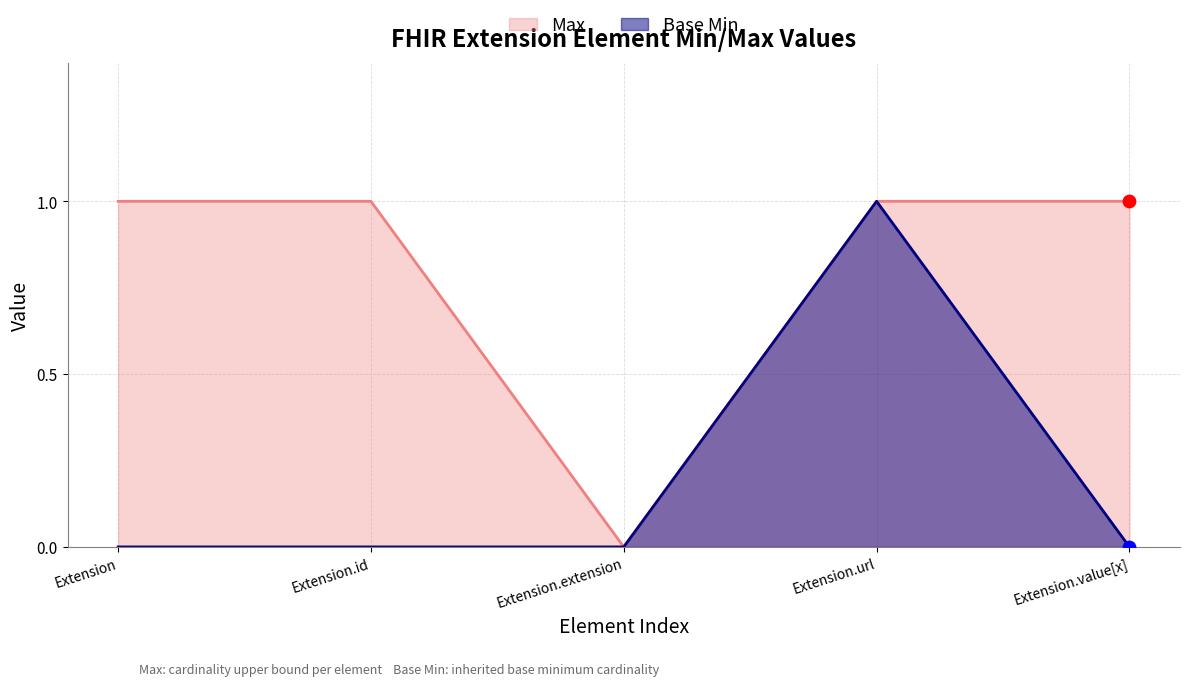

At which category is the sum across all series the highest?

Extension.url